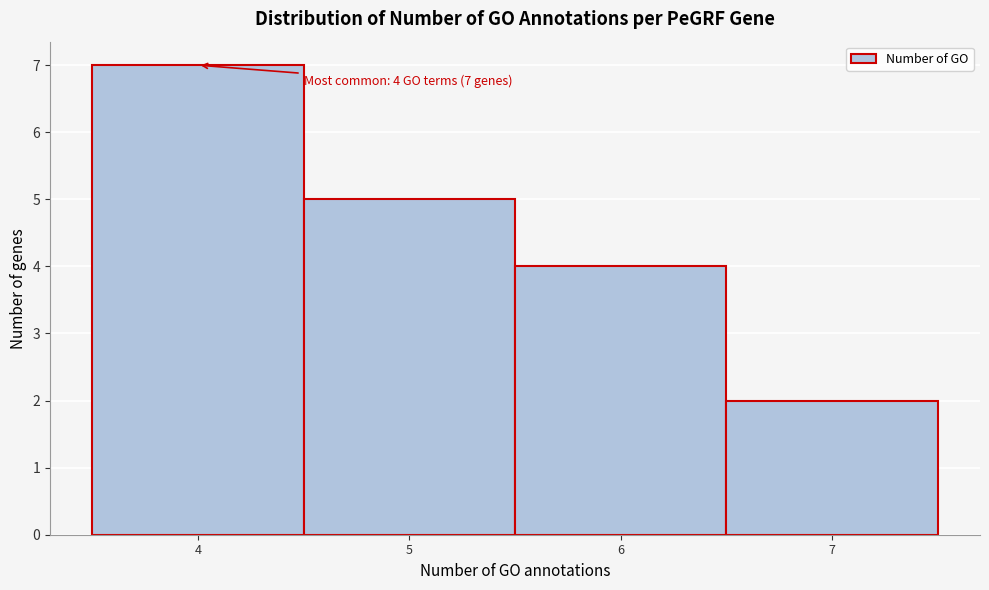

Which range on the x-axis has the tallest bar?

3.5 to 4.5